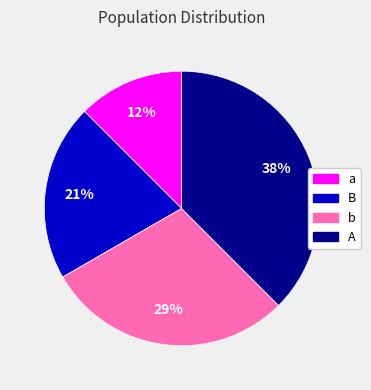

What percentage is the B slice, to the nearest percent?

21%